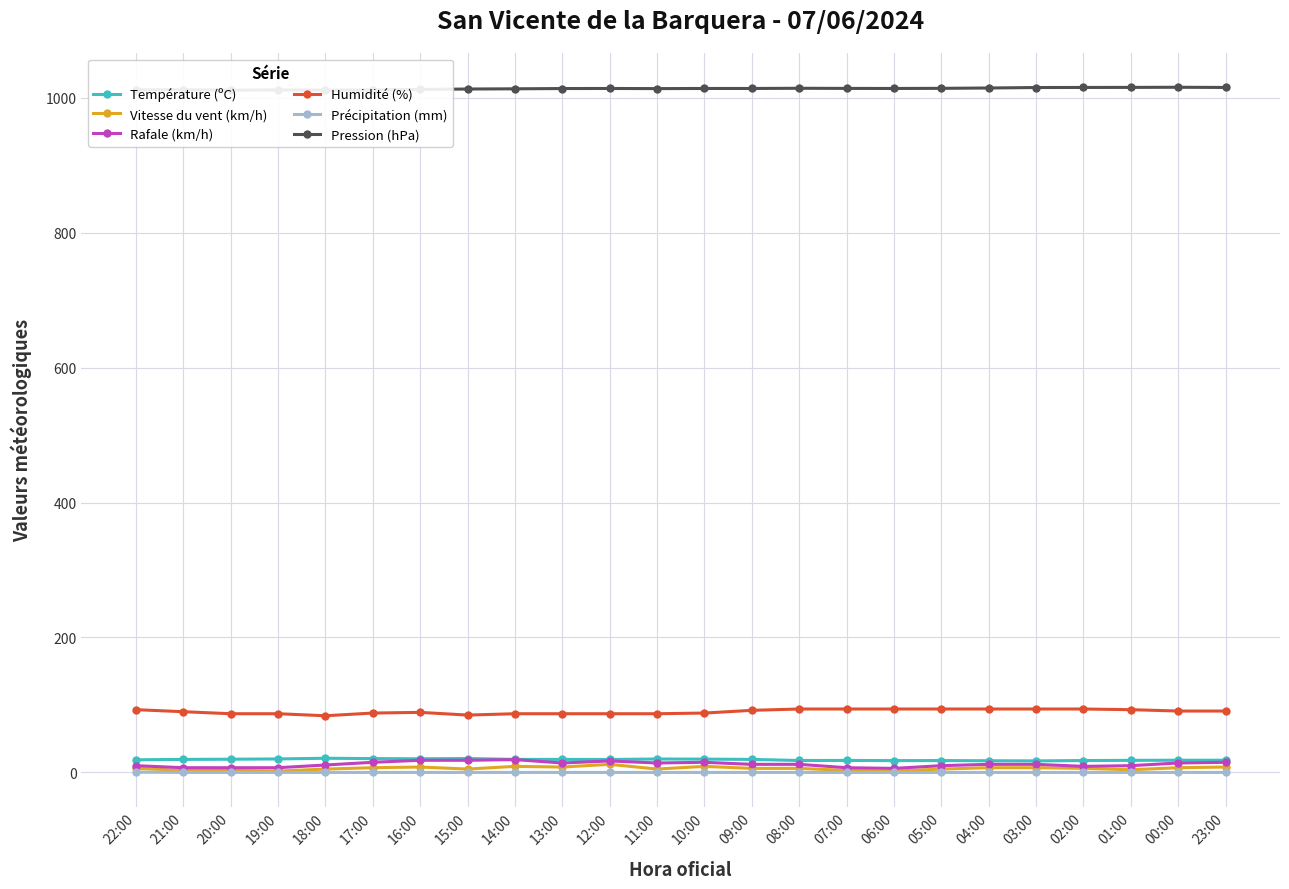

How many interior local valleys does the Rafale (km/h) series have?

4